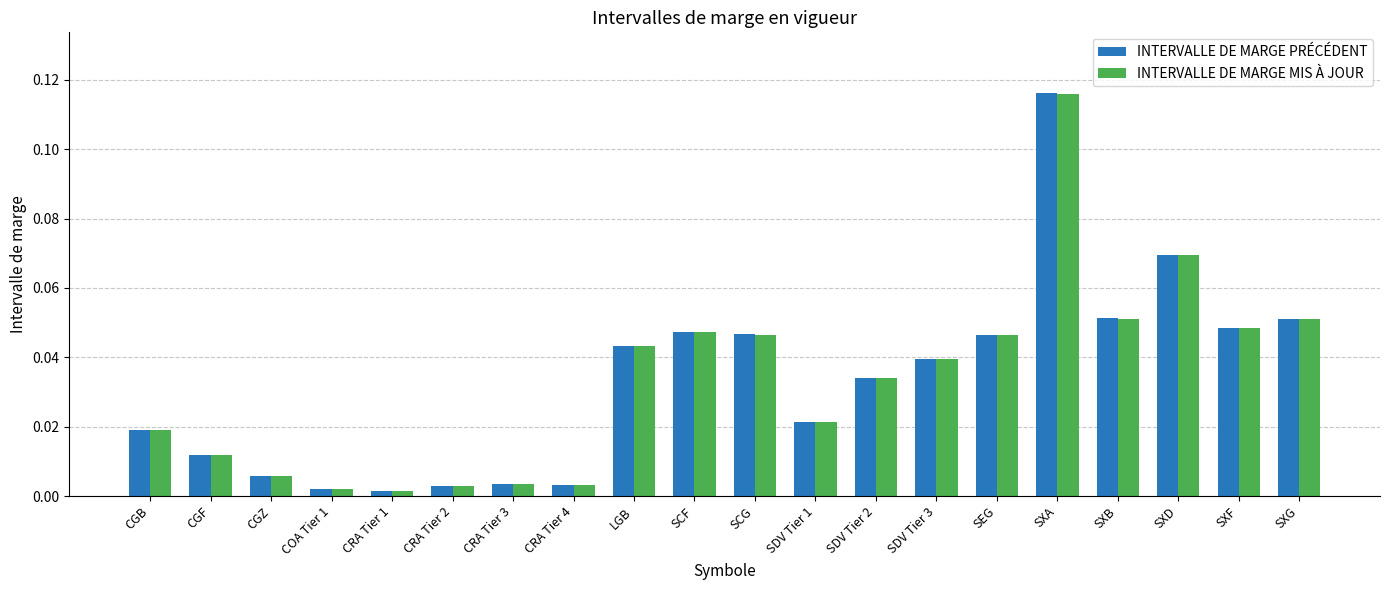

What position from the left is SCF?

10